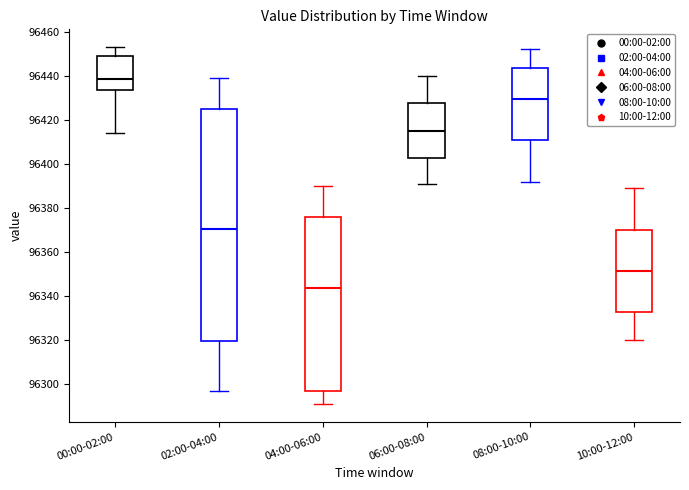

Where does the upper whisker of the box for 10:00-12:00 end on the y-axis? The values are not printed on the chart, so give them approximately, as read against the axis.

96390